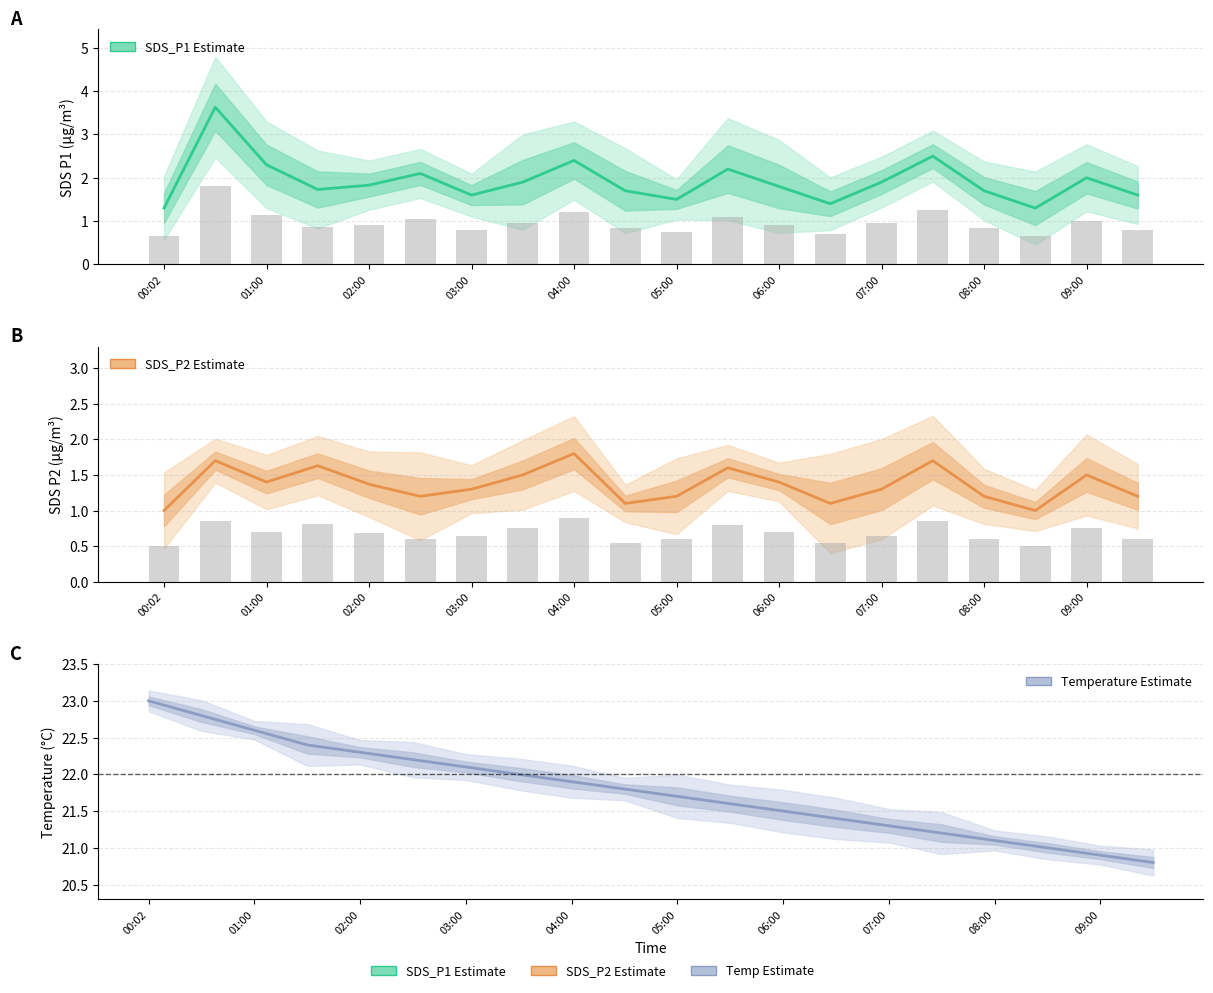

Are the bars grouped side by side (vs. stacked)?

Yes